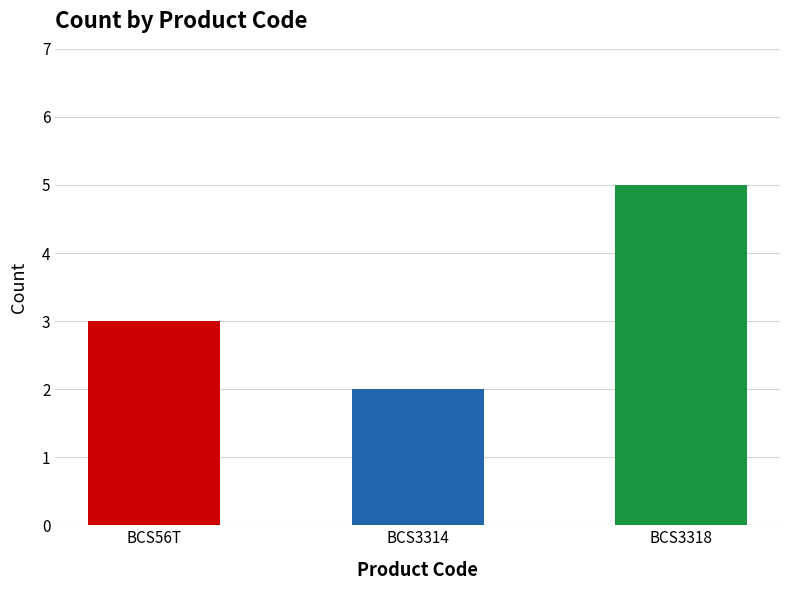

How many bars are there in total?

3